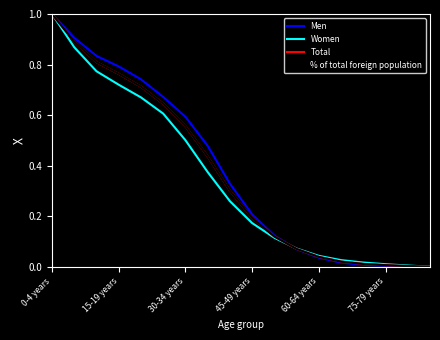

Which series has the largest range (max minus min)?

Men